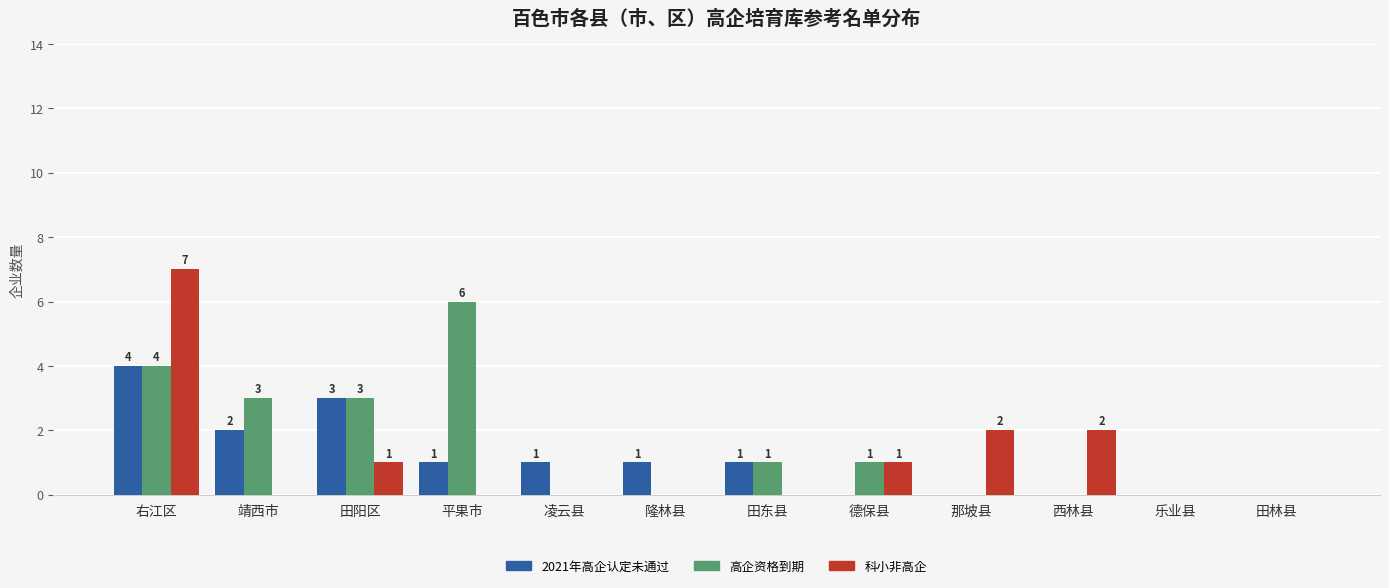

Between 凌云县 and 那坡县, which series saw the biggest shift?

科小非高企